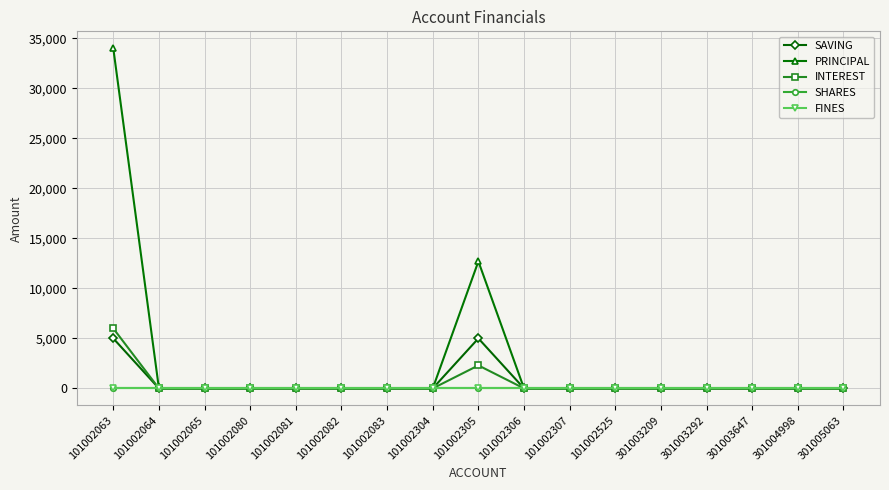

Is this an area chart (filled region under the line)?

No